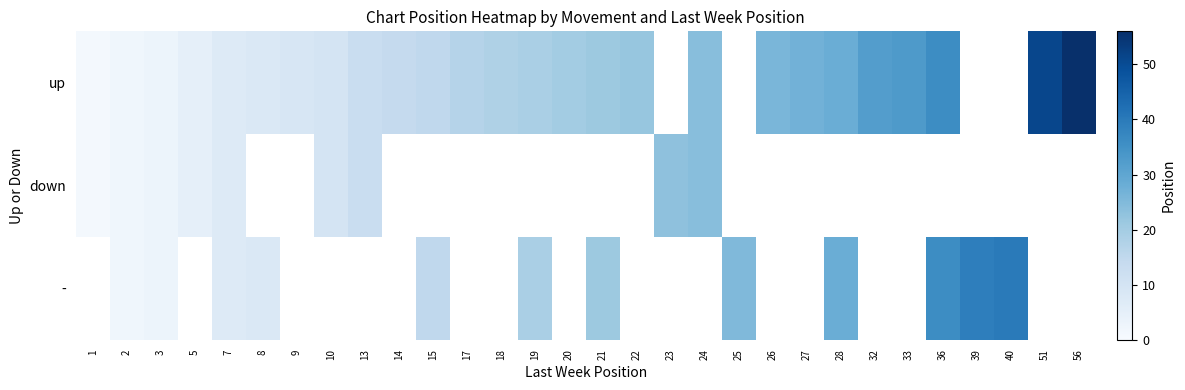

How many values in the up series exceed 21?

10